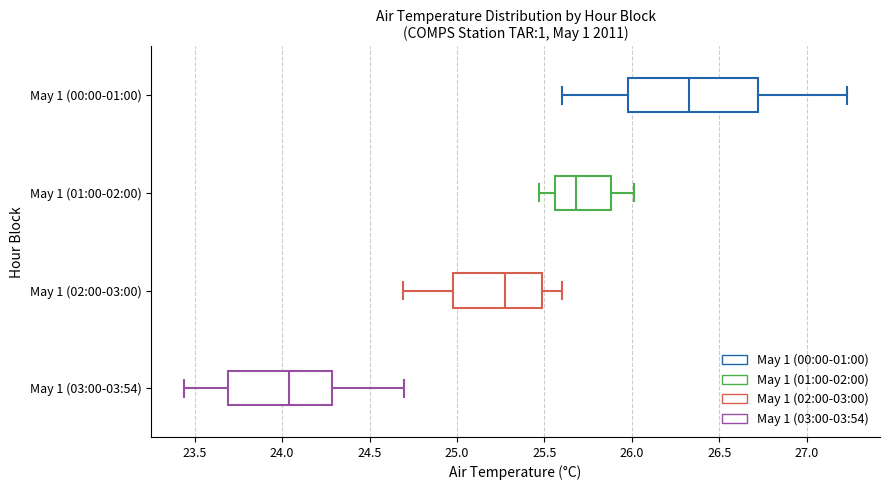

Reading bottom to top, read every box against the x-axis: the position of its median line, the range the box covers, and the ends of its whiskers. The values are not printed on the chart, so give them approximately, as read against the axis.

May 1 (03:00-03:54): median 24.05, box 23.70 to 24.30, whiskers 23.45 to 24.70
May 1 (02:00-03:00): median 25.30, box 25.00 to 25.50, whiskers 24.70 to 25.60
May 1 (01:00-02:00): median 25.70, box 25.55 to 25.90, whiskers 25.45 to 26.00
May 1 (00:00-01:00): median 26.35, box 26.00 to 26.70, whiskers 25.60 to 27.25